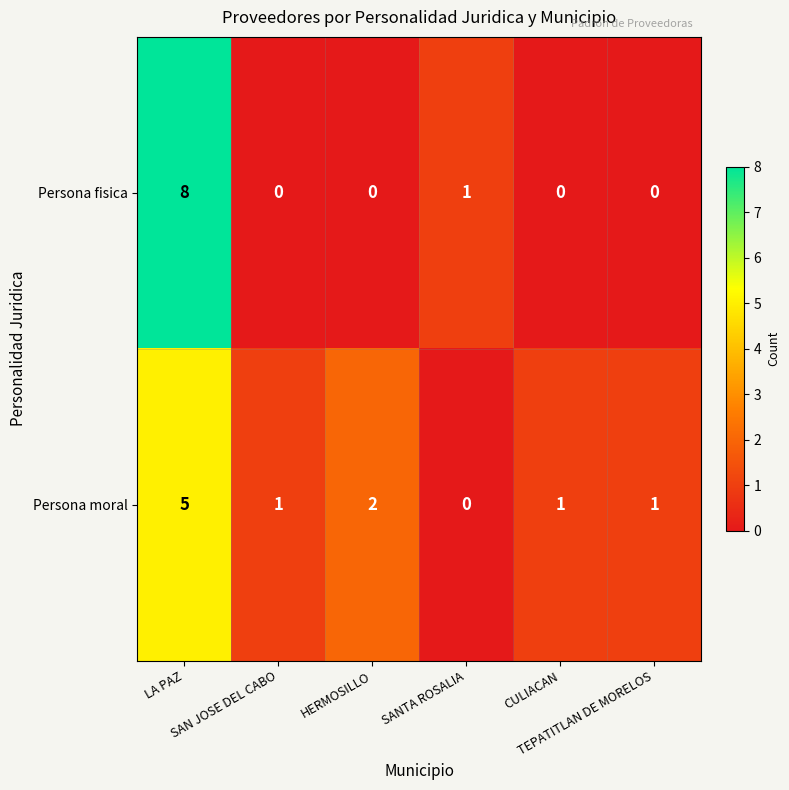

List the series in order of their peak value, highest first.

Persona fisica, Persona moral